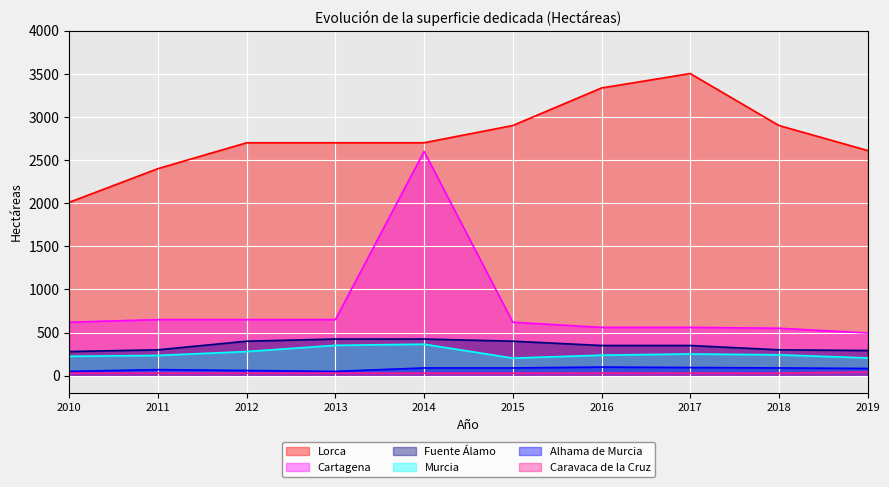

The value of Alhama de Murcia at 2018 is 118. True or false?

False